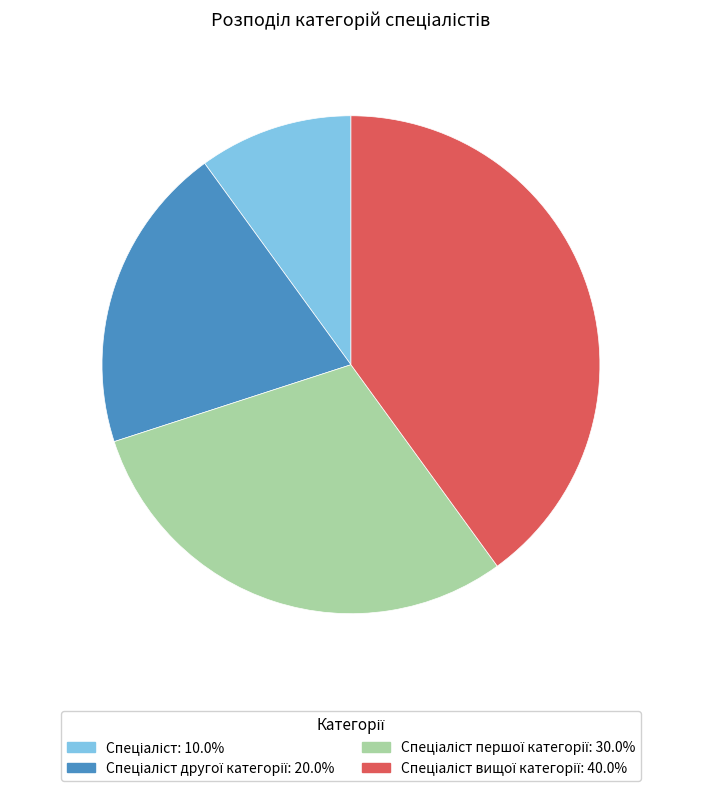

Does any single category account for the majority?

No